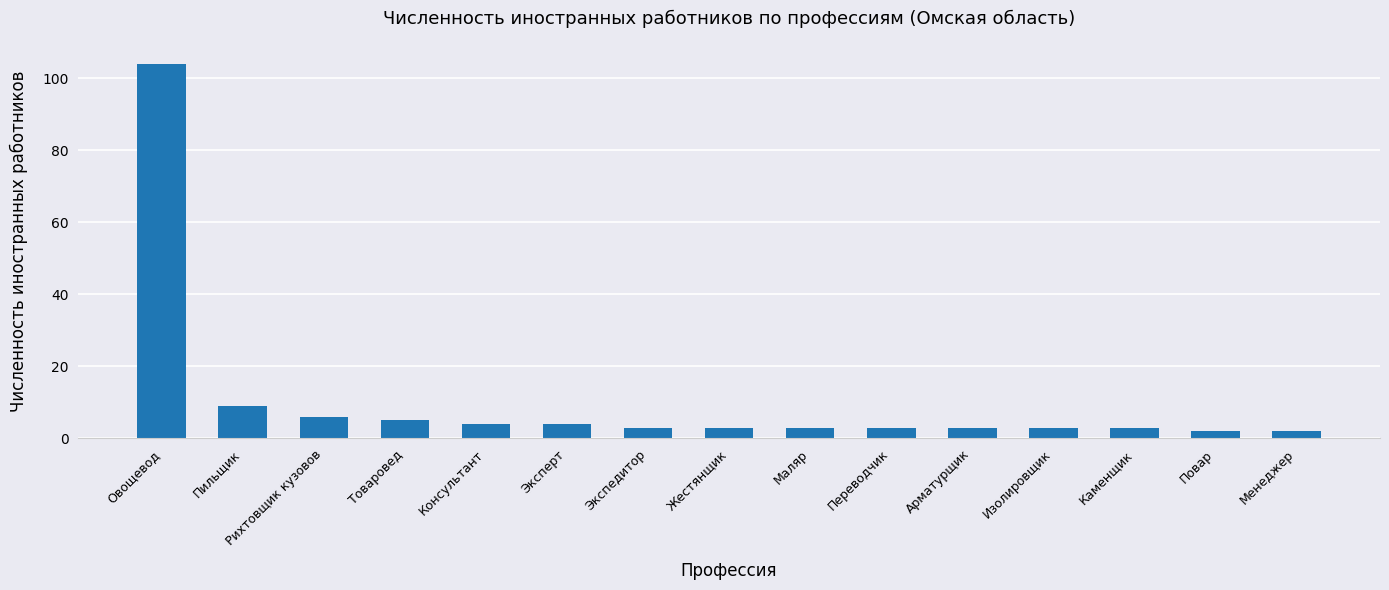

What is the average value?

10